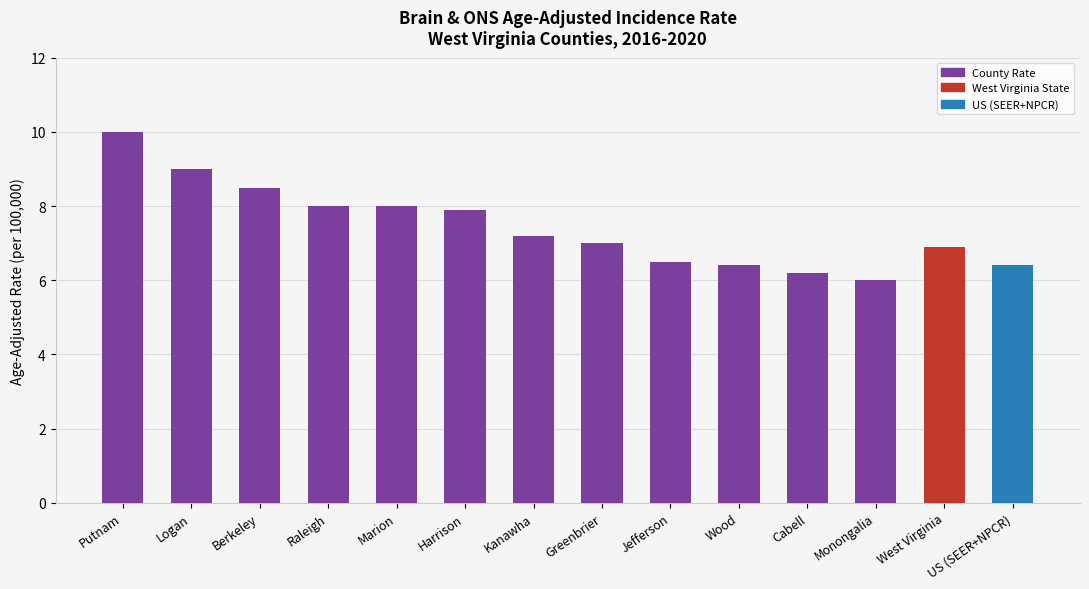

Reading left to right, extract all data points from this chart.

Putnam=10.0	Logan=9.0	Berkeley=8.5	Raleigh=8.0	Marion=8.0	Harrison=7.9	Kanawha=7.2	Greenbrier=7.0	Jefferson=6.5	Wood=6.4	Cabell=6.2	Monongalia=6.0	West Virginia=6.9	US (SEER+NPCR)=6.4